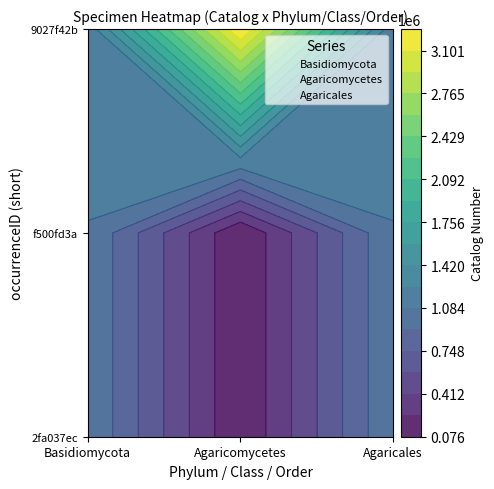

List the labels in order of Basidiomycota value, largest first.

Basidiomycota, Basidiomycota, Basidiomycota